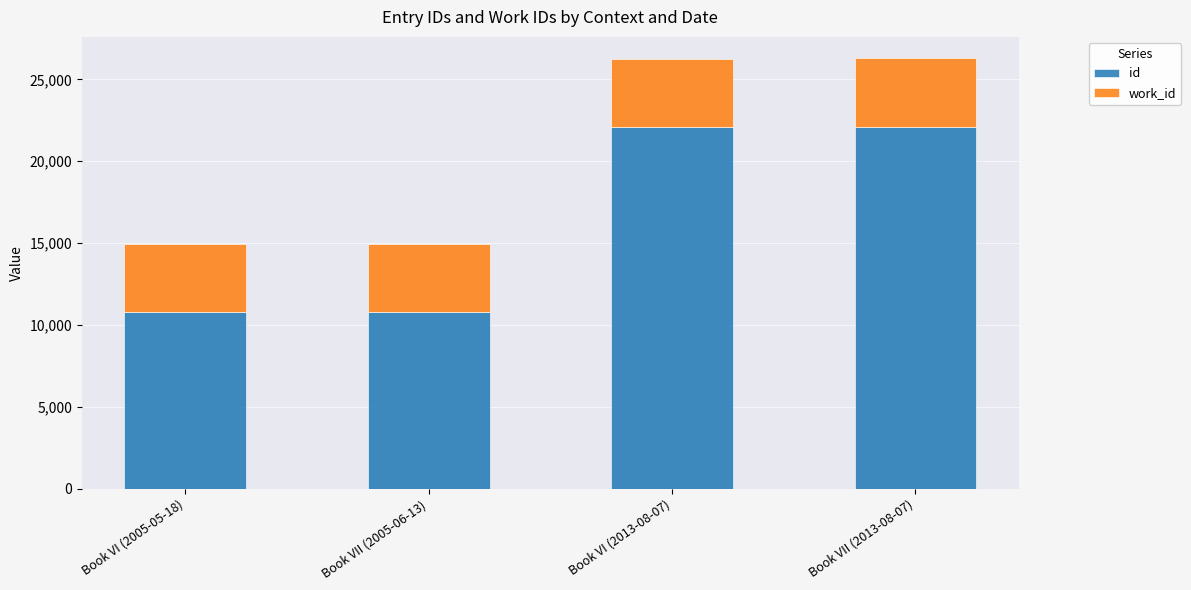

How many data points does each series have?

4